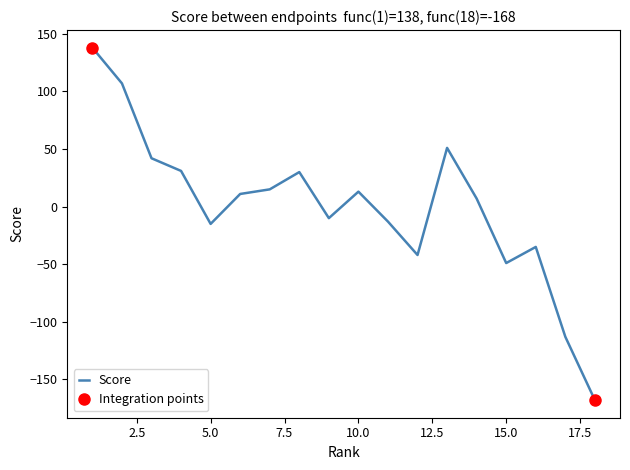

What is the difference between the maximum and second lowest values?

251